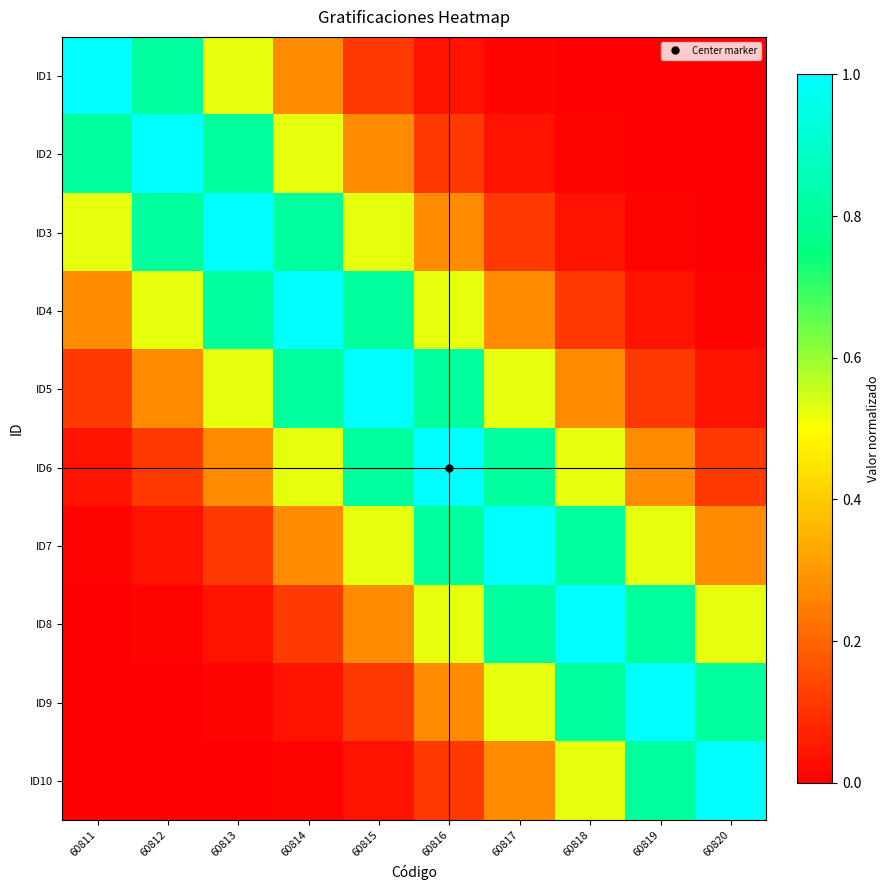

How many data points does each series have?

10